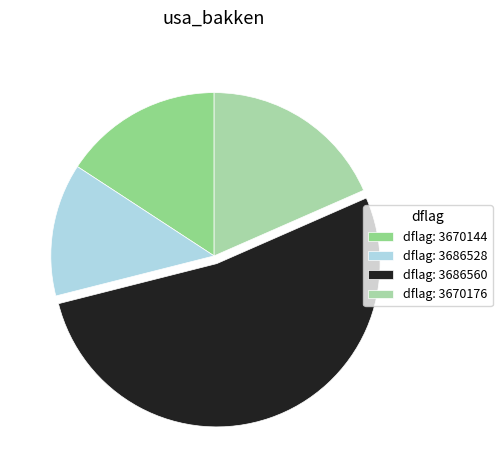

Does any single category account for the majority?

Yes